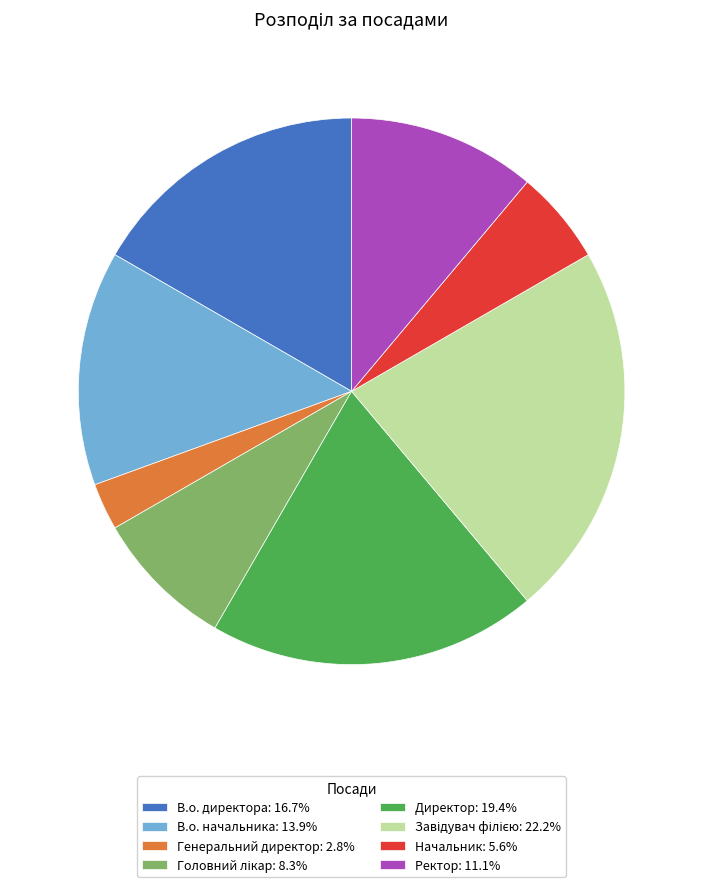

Between В.о. директора and Начальник, which is larger?

В.о. директора